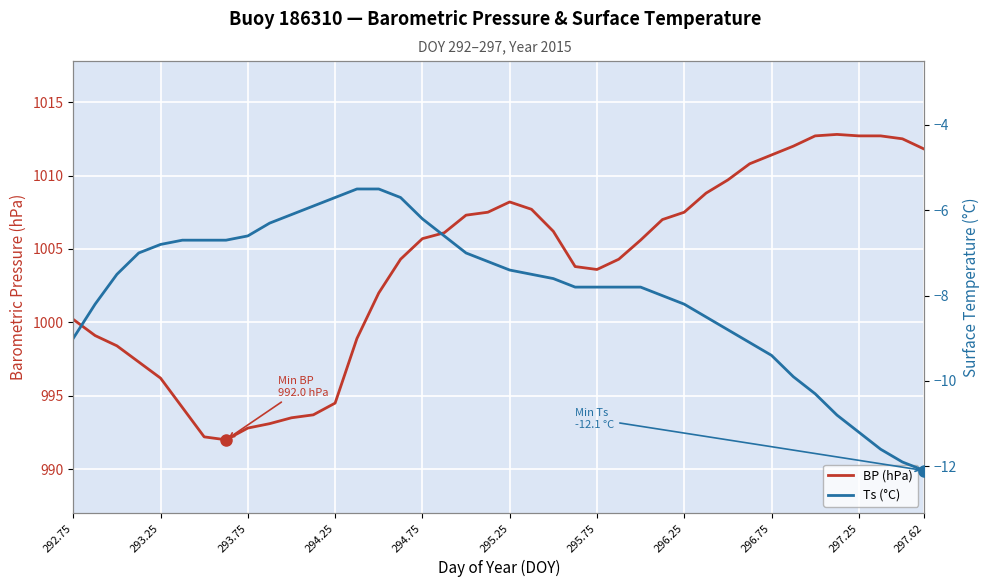

What is the average value of the Ts (°C) series?

-7.9